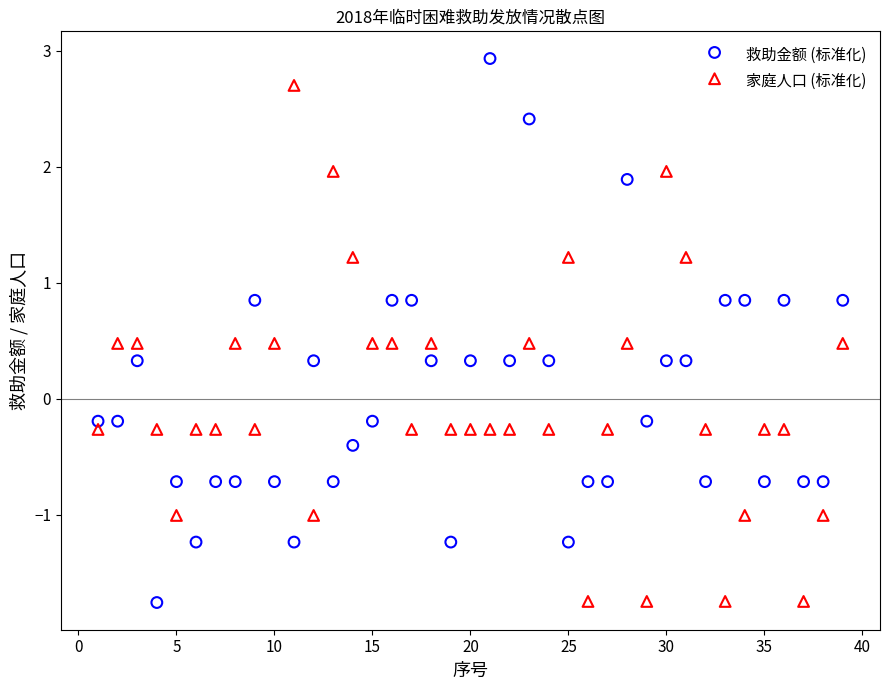

Which series has the widest spread of Y values?

救助金额 (标准化)